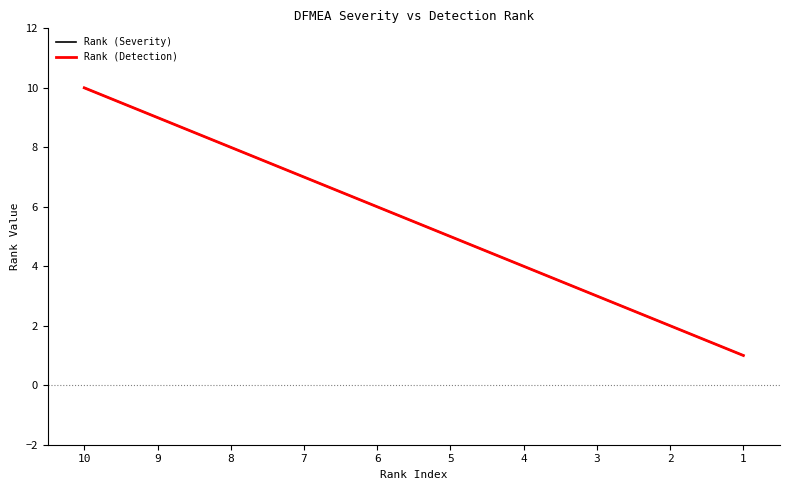

The value of Rank (Detection) at 8 is 2. True or false?

False